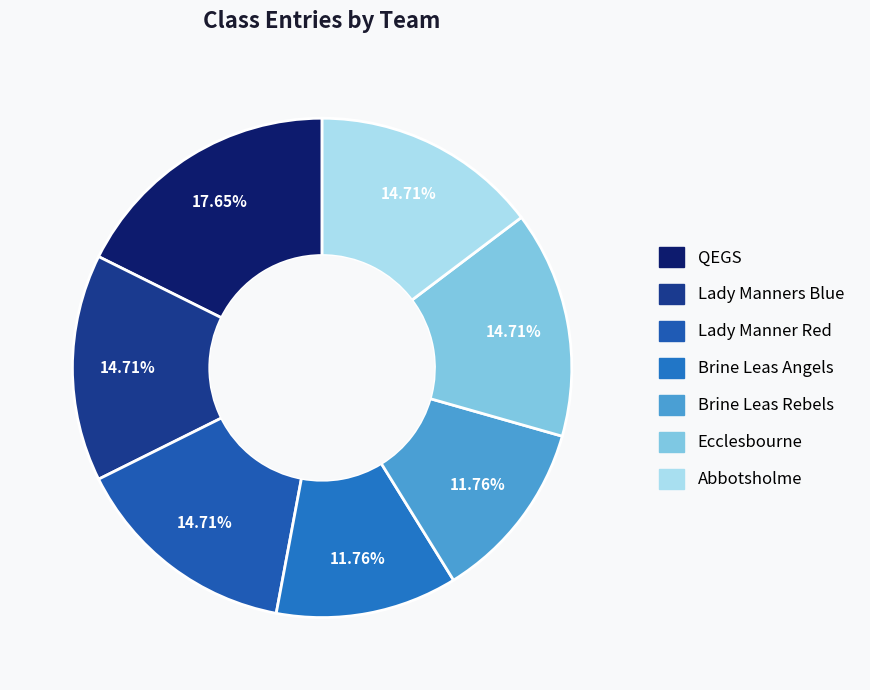

To the nearest percent, what percentage of the pie is Brine Leas Angels?

12%